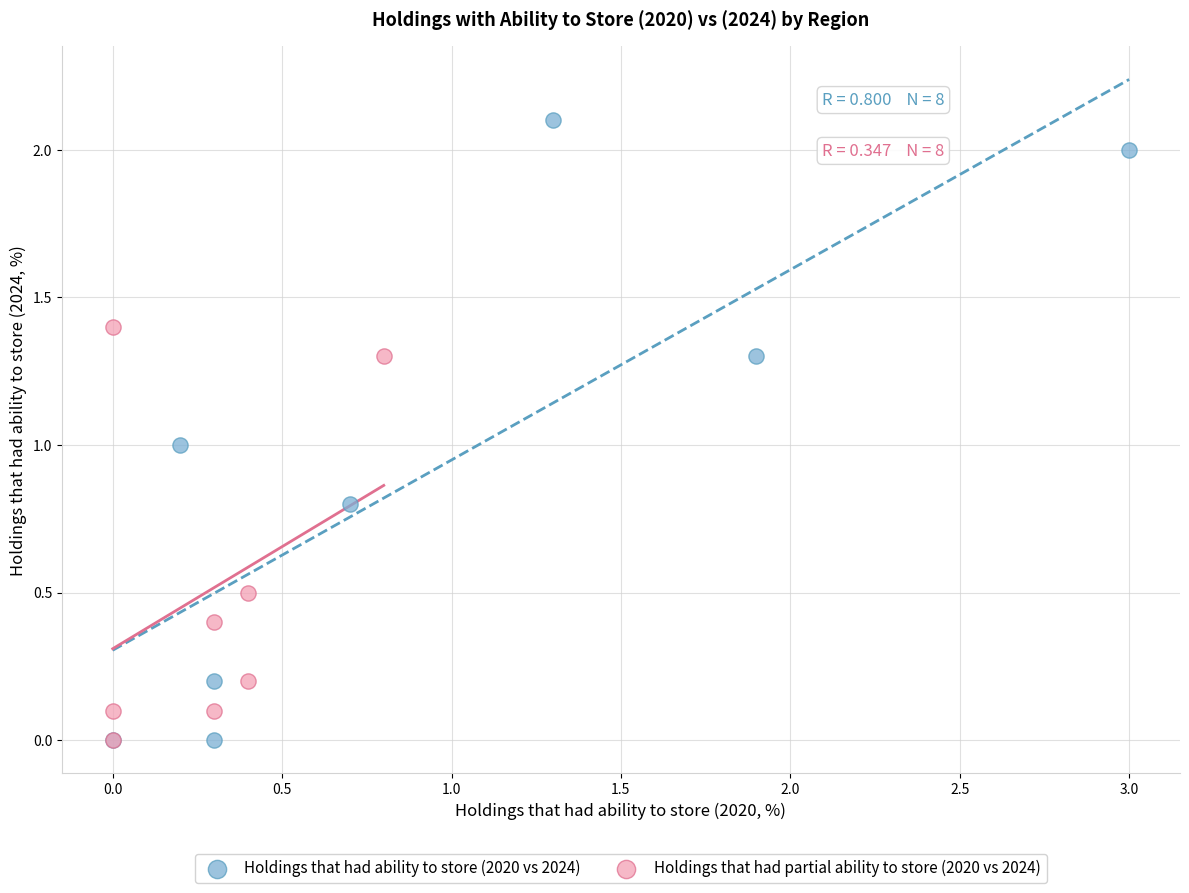

What are all the series names shown in the legend?

Holdings that had ability to store (2020 vs 2024), Holdings that had partial ability to store (2020 vs 2024)